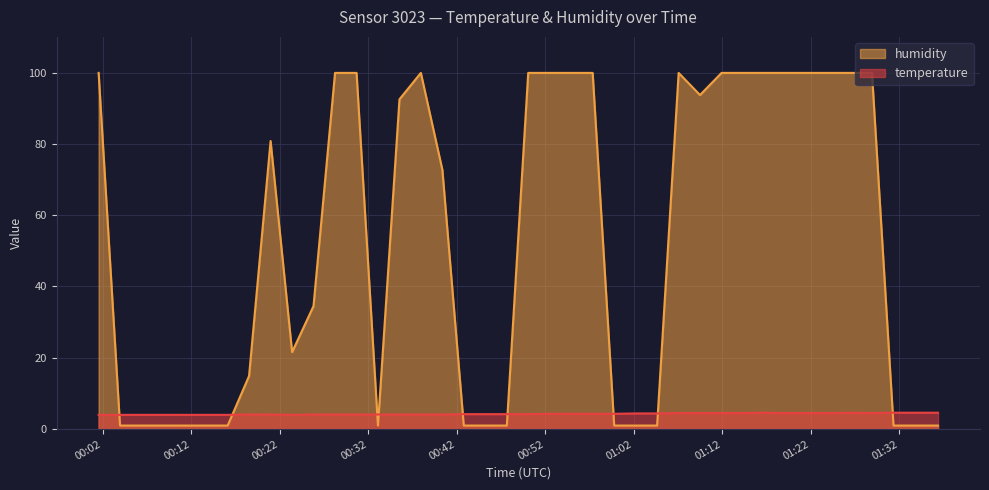

Where do temperature and humidity first cross each other?

2023-12-14T00:01:32 and 2023-12-14T00:03:57